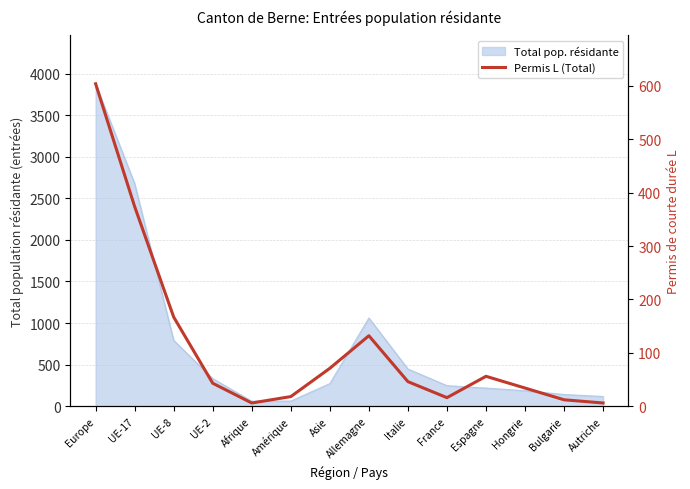

What position from the right is UE-17?

13